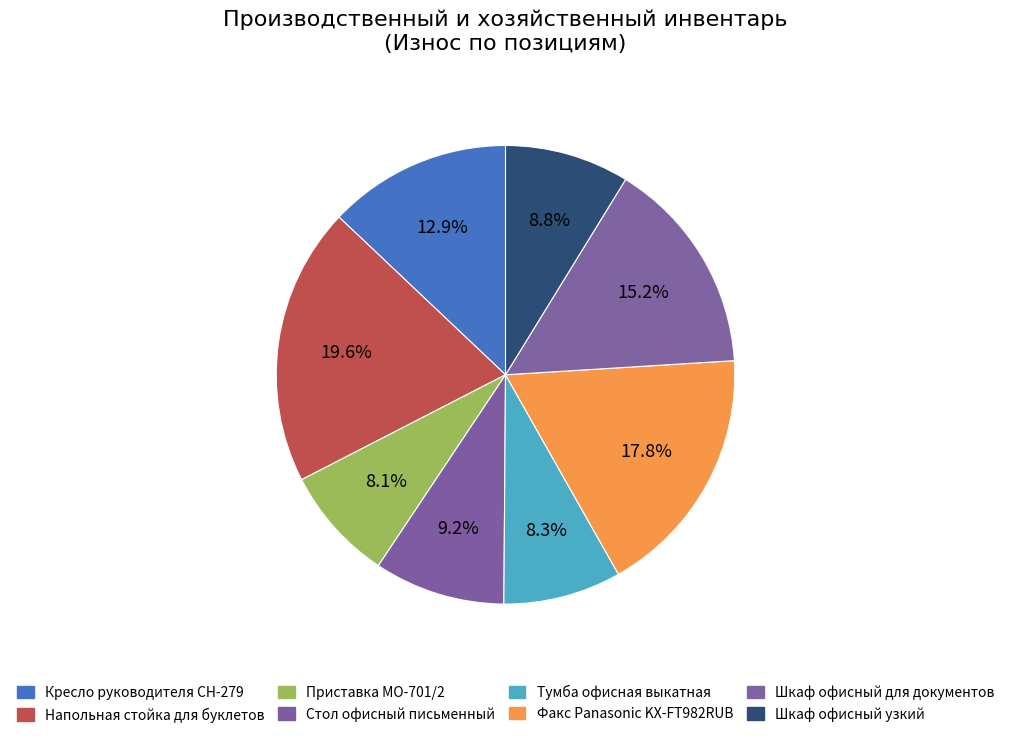

What percentage is NOT represented by Приставка МО-701/2?

91.9%